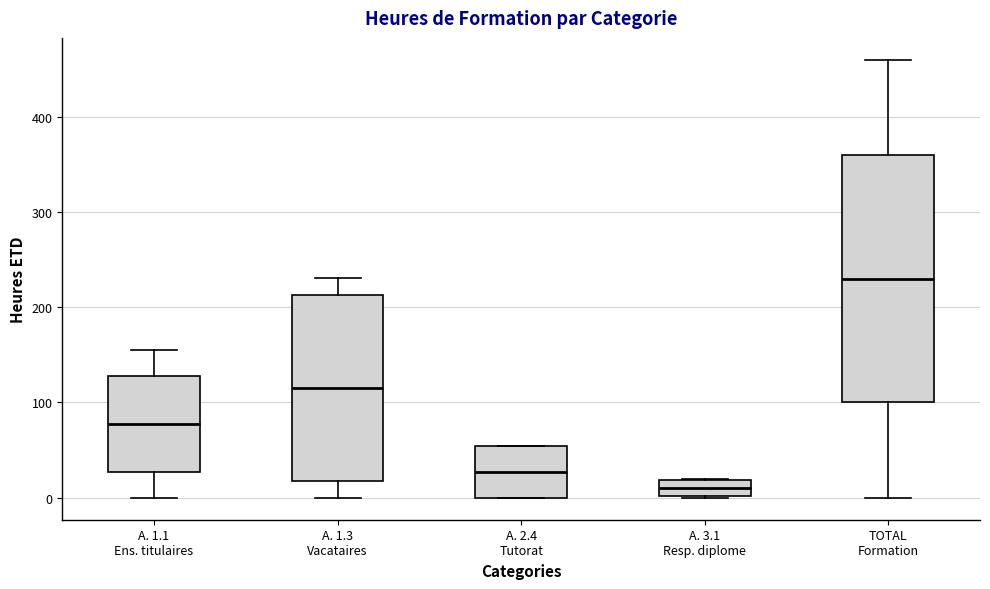

Where is the upper edge of the box for A. 3.1 Resp. diplome on the y-axis? The values are not printed on the chart, so give them approximately, as read against the axis.

20